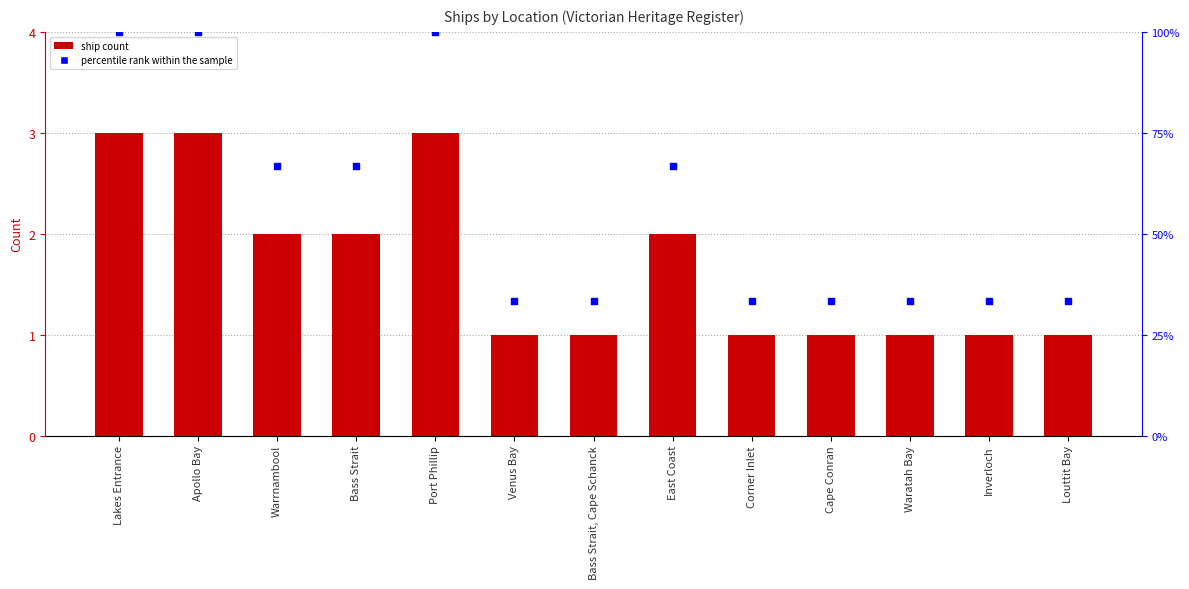

Which series has the largest total across all categories?

percentile rank within the sample